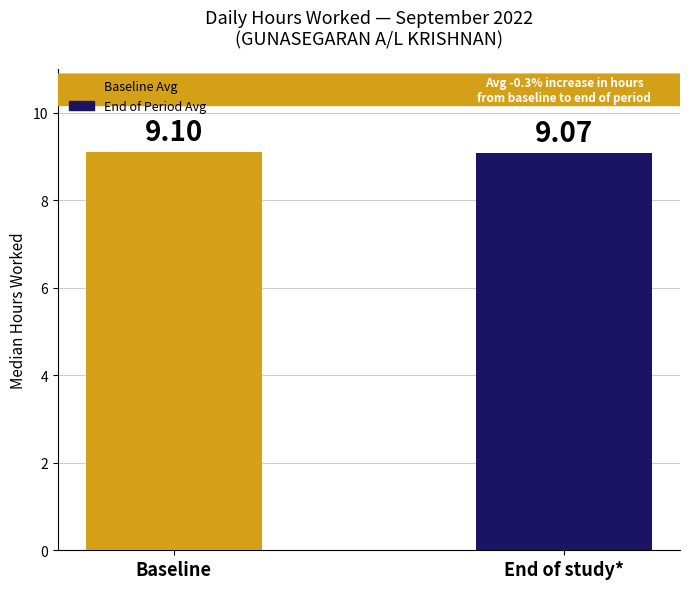

Reading right to left, extract all data points from this chart.

End of study*=9.1	Baseline=9.1